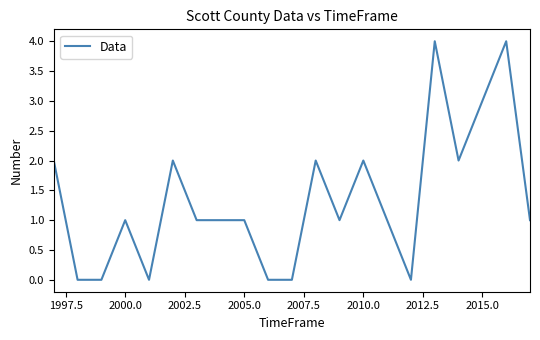

What is the difference between the maximum and minimum values?

4